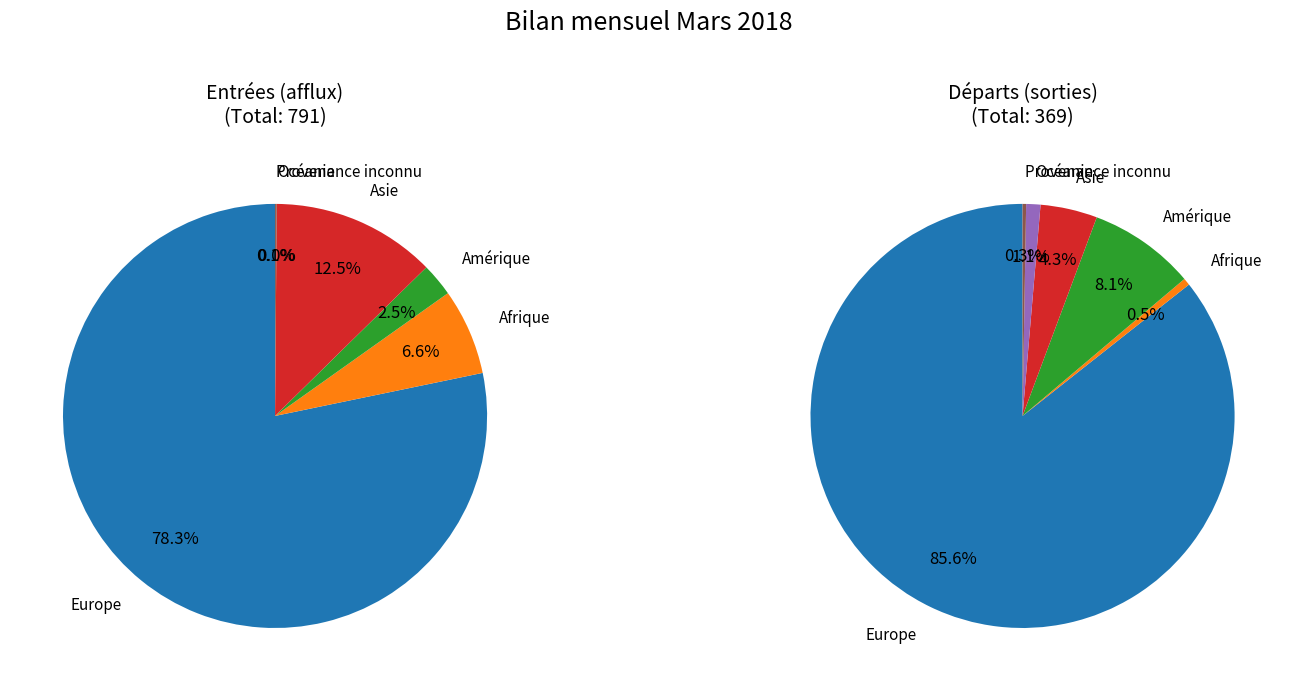

Is the sum of Afrique and Provenance inconnu greater than half?

No